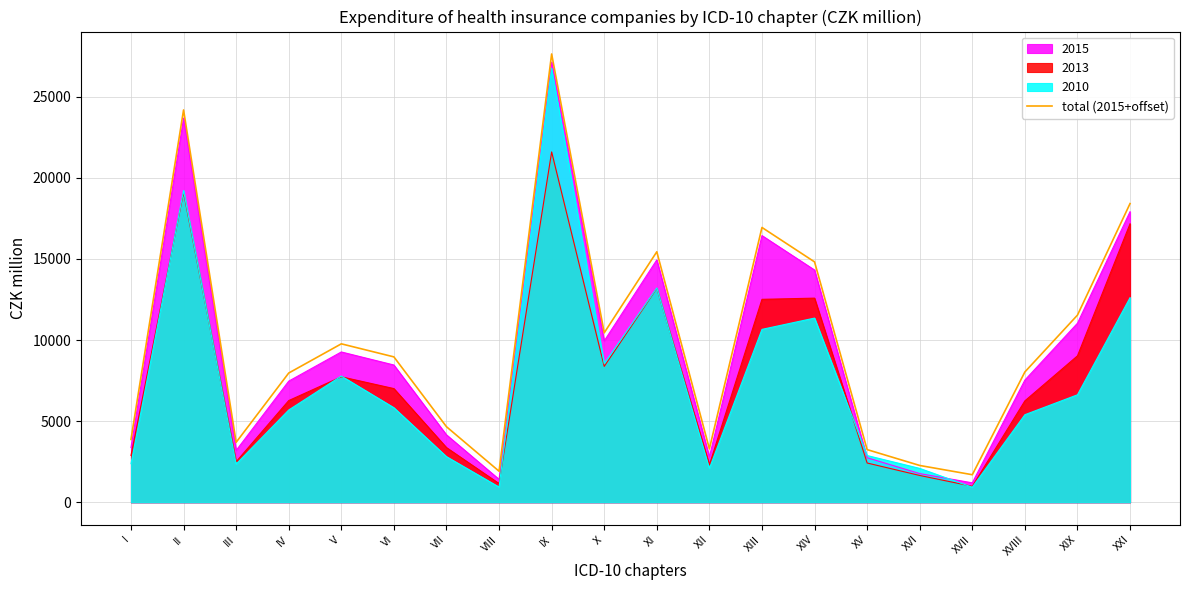

At which label does the data first exceed 8963?

II